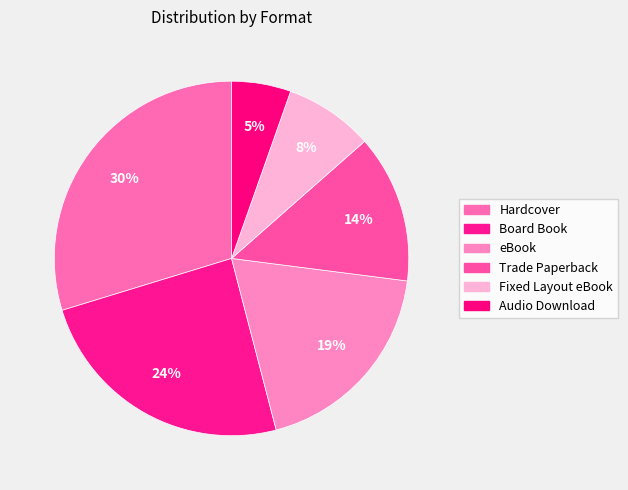

To the nearest percent, what is the average slice percentage?

17%